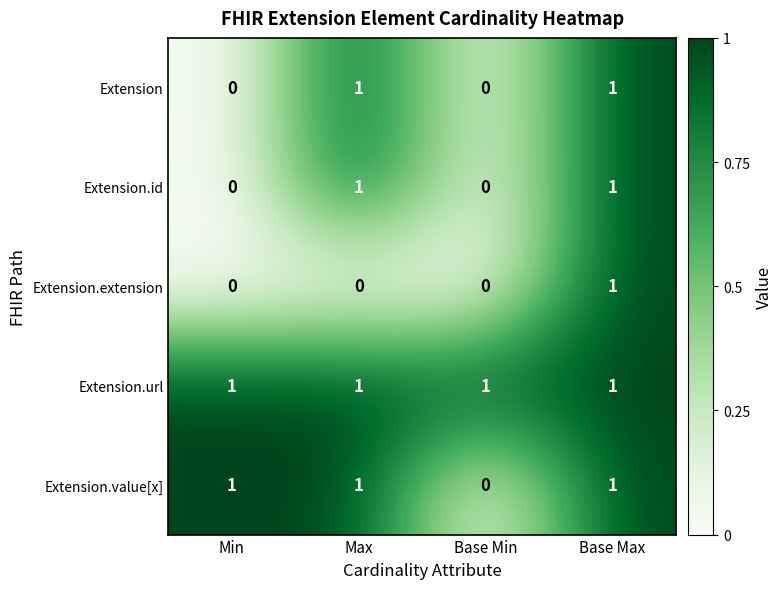

The value of Extension.url at Base Min is 1. True or false?

True